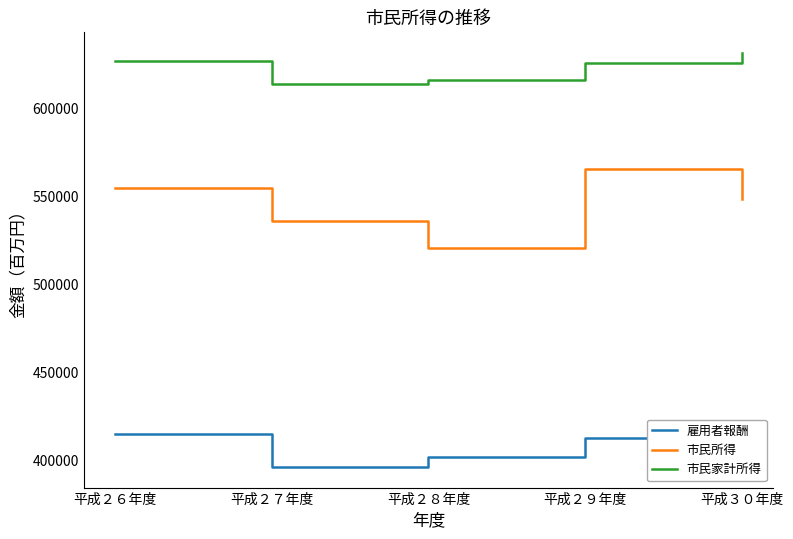

Which category has the highest value across all series?

平成３０年度